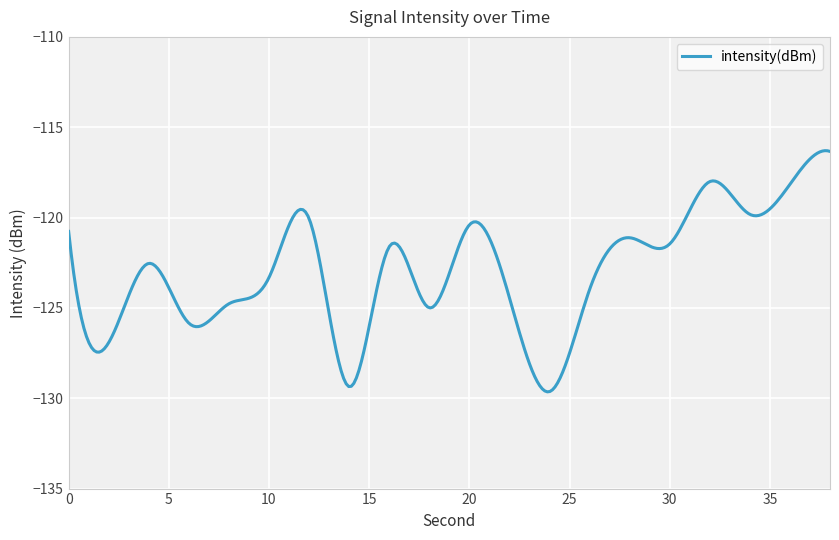

What is the maximum value shown in the chart?

-116.3